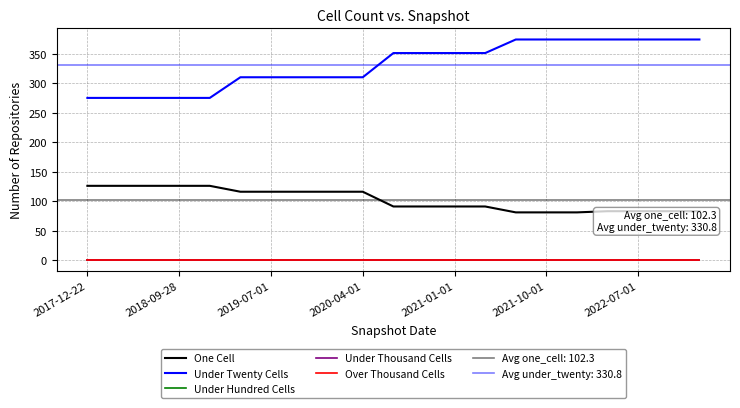

Which series has the largest range (max minus min)?

Under Twenty Cells